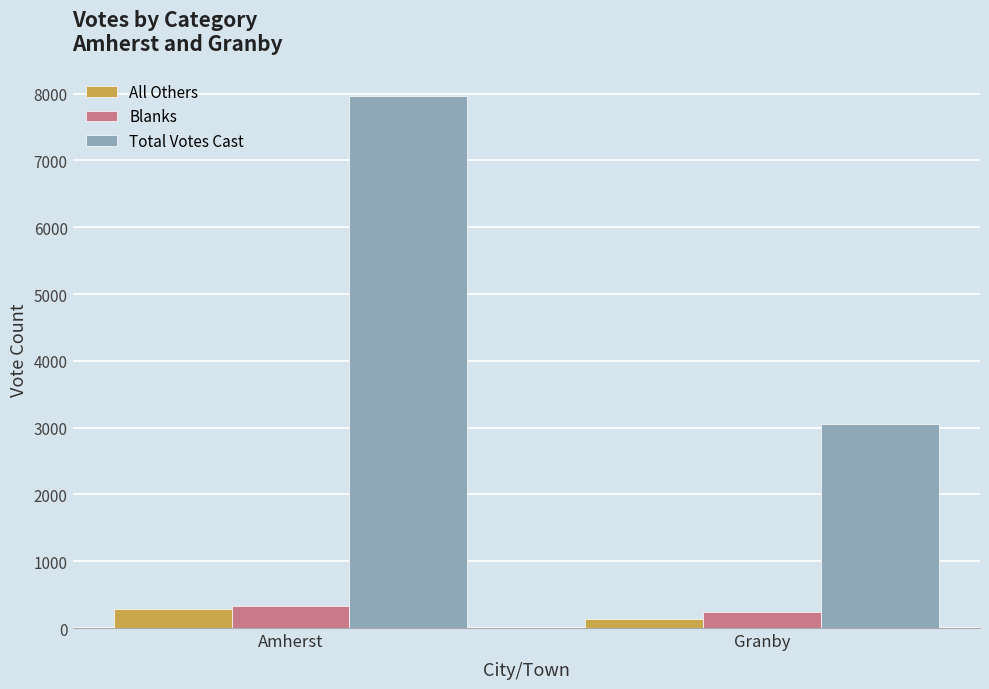

Which series has the largest total across all categories?

Total Votes Cast